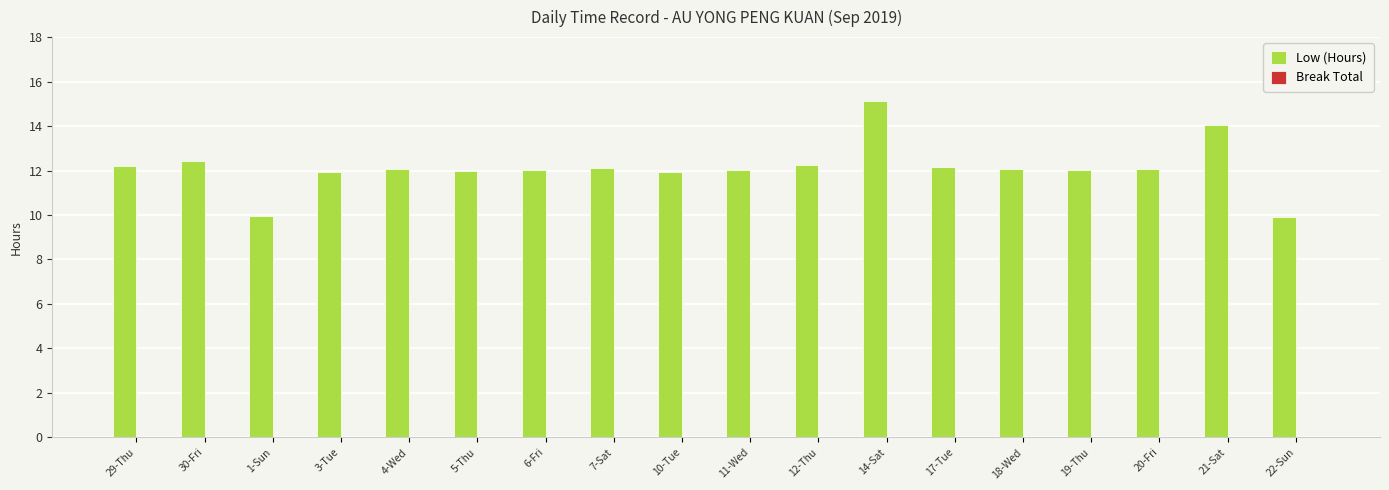

What is the label of the 16th bar from the right?

1-Sun